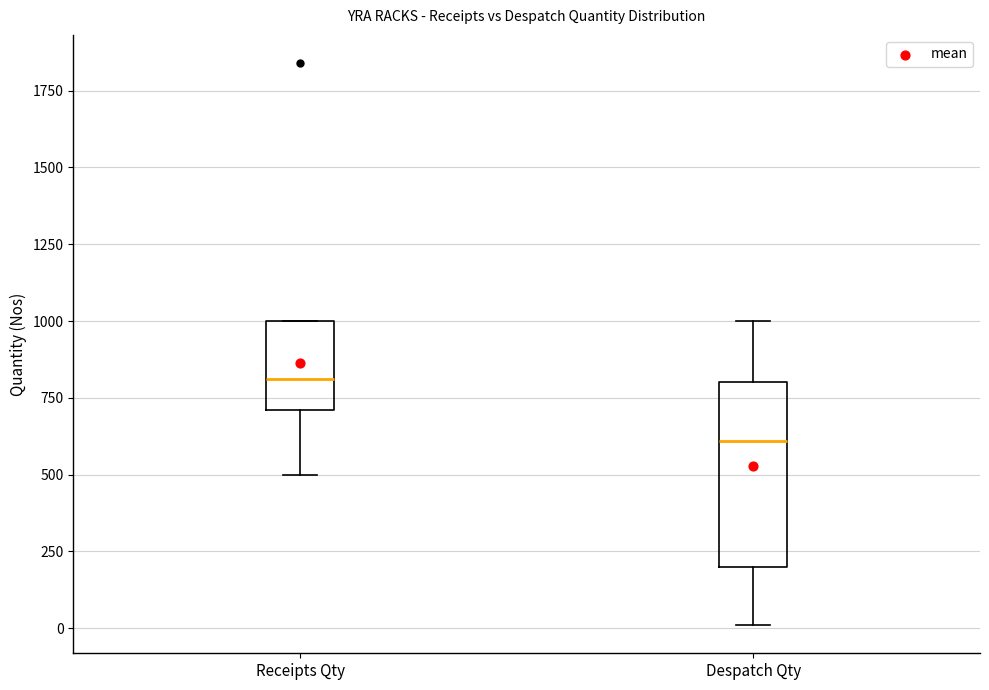

Reading left to right, transcribe this box plot: for each box, give where its median line is, the range the box spans, and where its two whiskers end, as read against the y-axis. The values are not printed on the chart, so give them approximately, as read against the axis.

Receipts Qty: median 800, box 700 to 1000, whiskers 500 to 1000
Despatch Qty: median 600, box 200 to 800, whiskers 0 to 1000